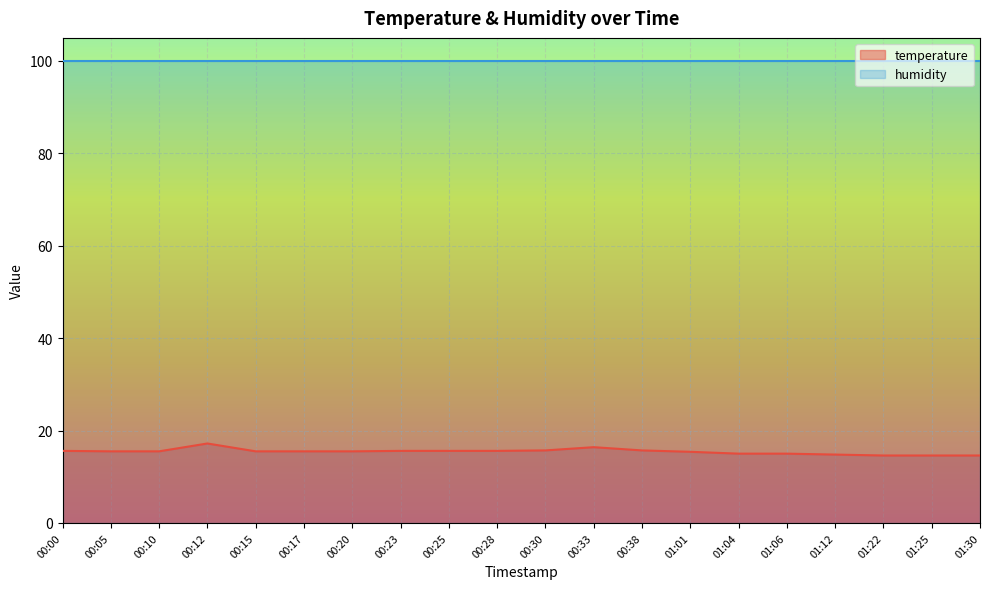

What position from the left is 00:20?

7